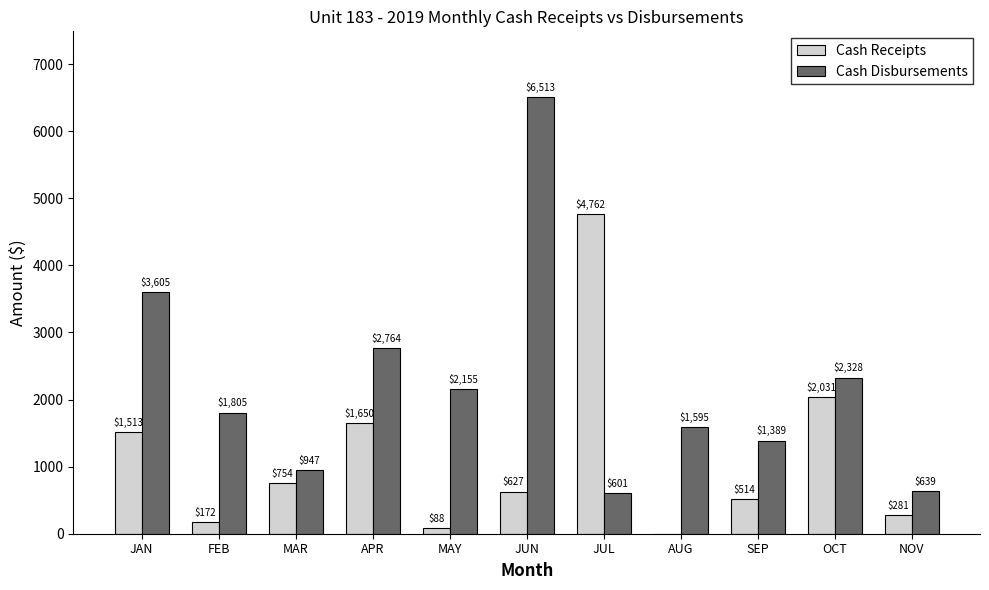

True or false: Cash Disbursements has a value of 1835.1 at SEP.

False